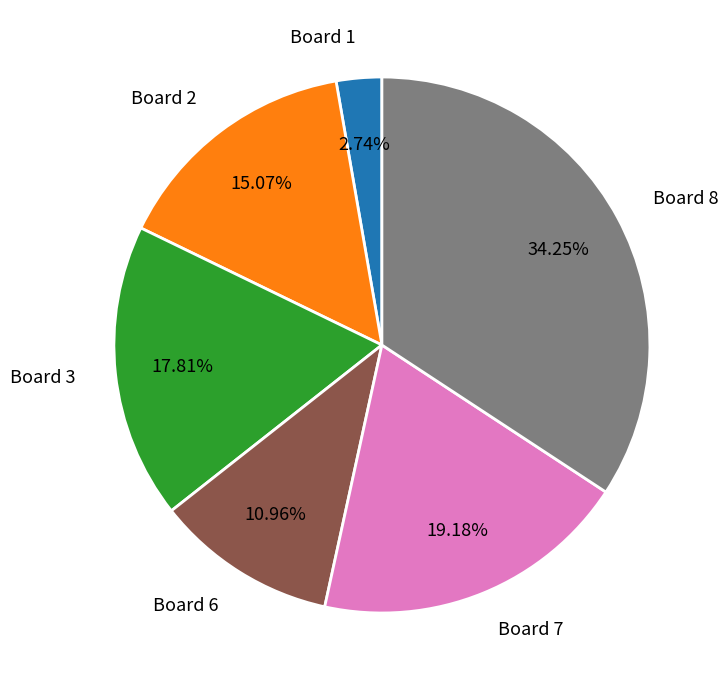

To the nearest percent, what is the average slice percentage?

17%